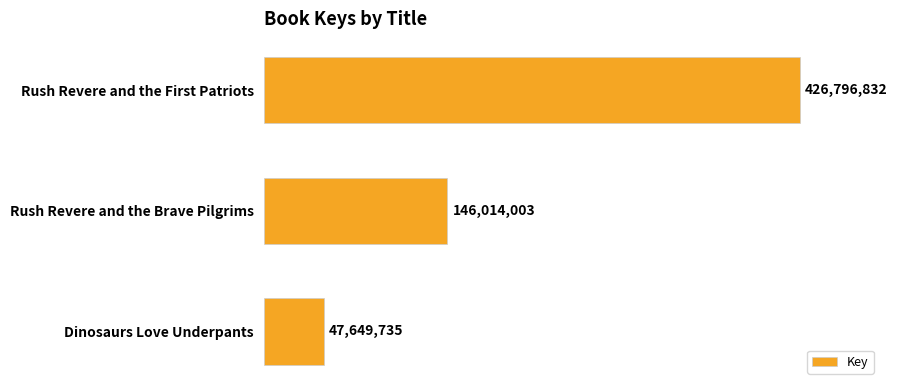

Which category has the lowest value across all series?

Dinosaurs Love Underpants